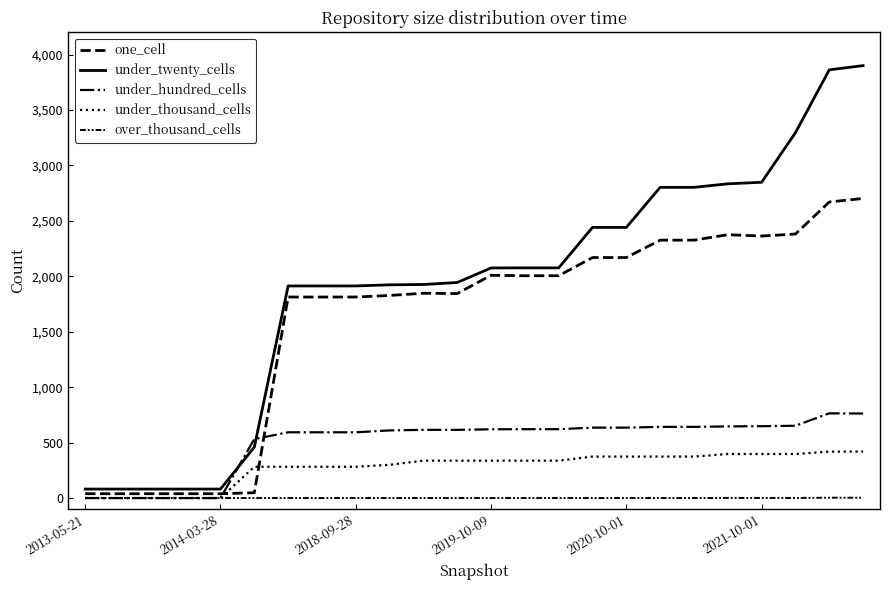

How many categories are shown in the chart?

24